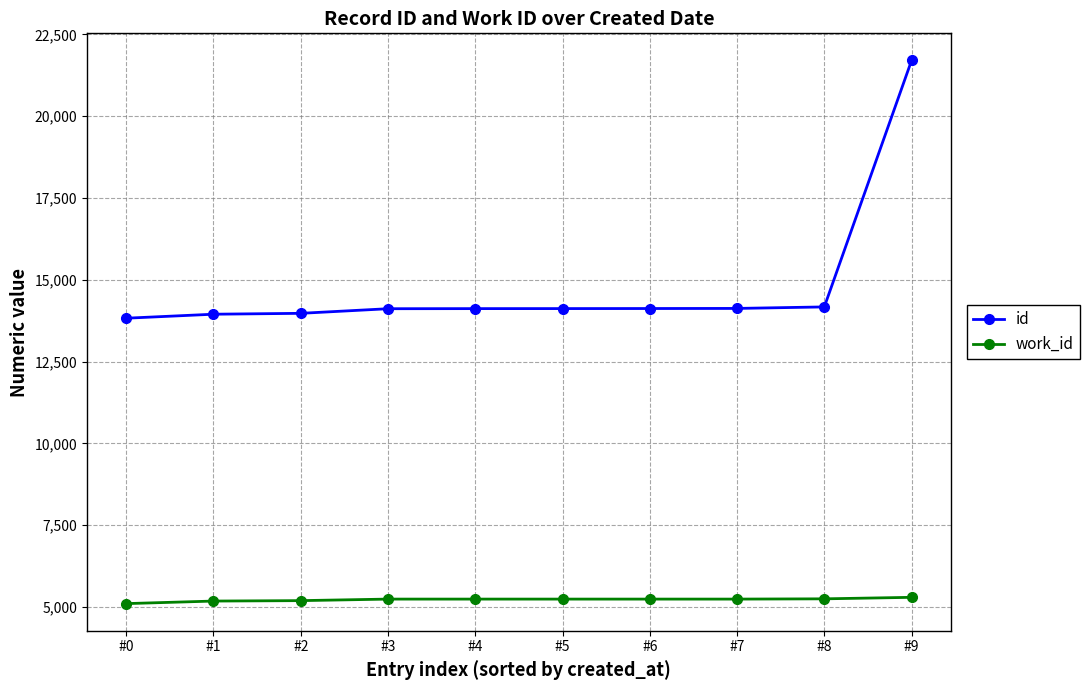

What is the difference between the highest and lowest values at #1?

8766